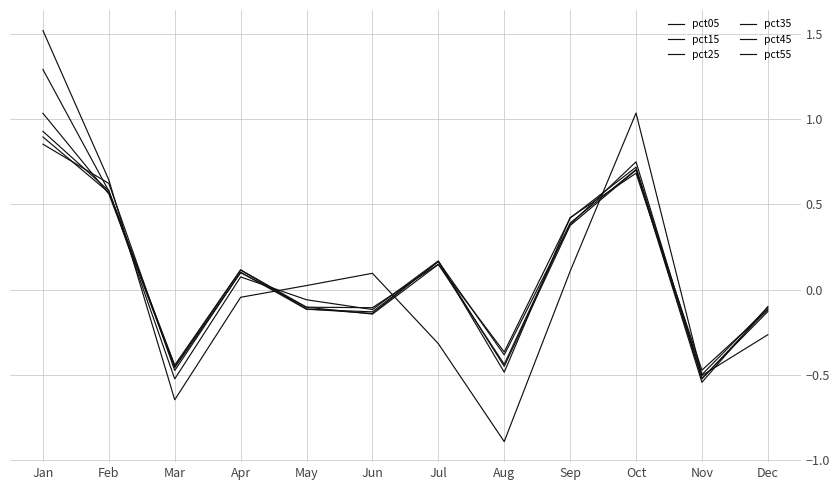

Does the chart have visible grid lines?

Yes